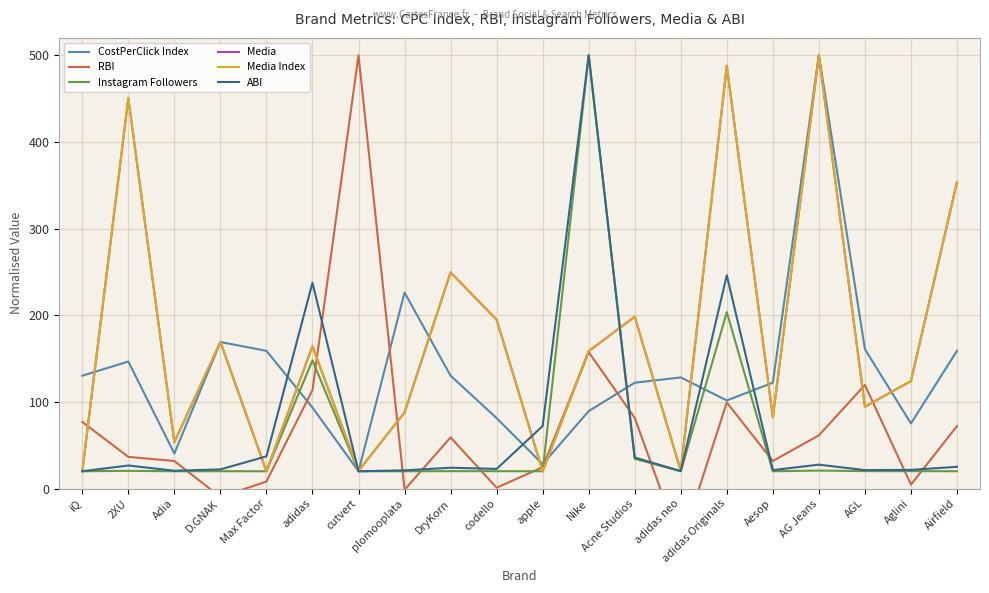

List the series in order of their peak value, lowest first.

CostPerClick Index, RBI, Instagram Followers, Media, Media Index, ABI